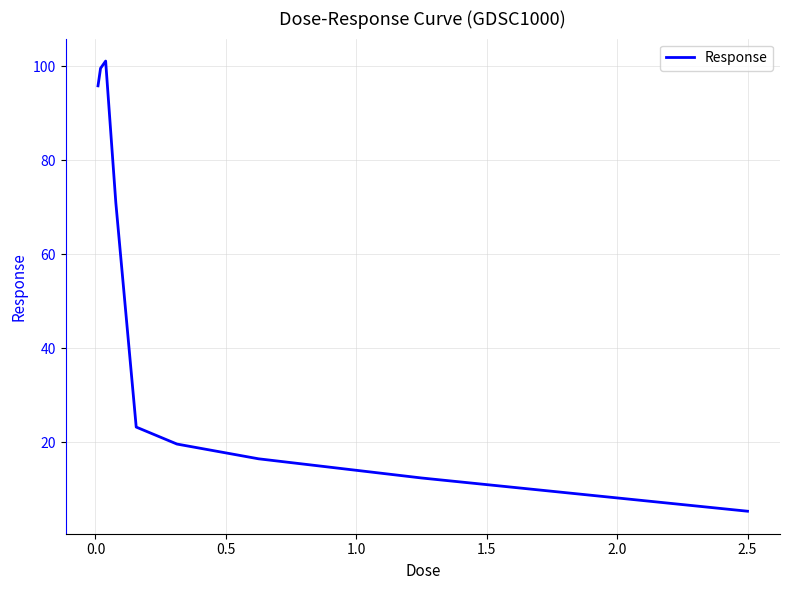

What is the difference between the maximum and minimum values?

95.7